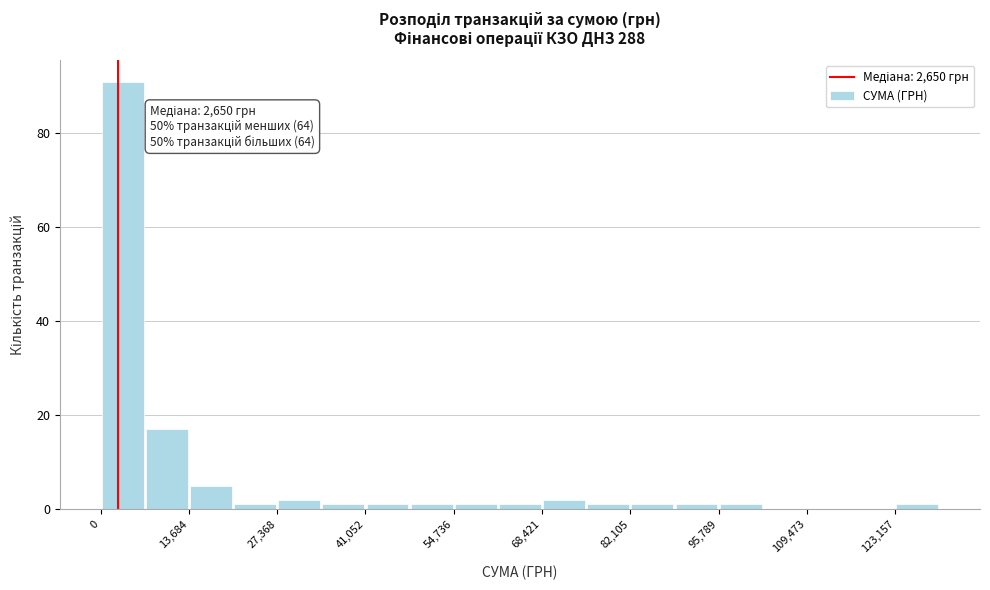

Around what value on the x-axis is the tallest bar? Give the approximate position of its centre, as read against the axis.

4000